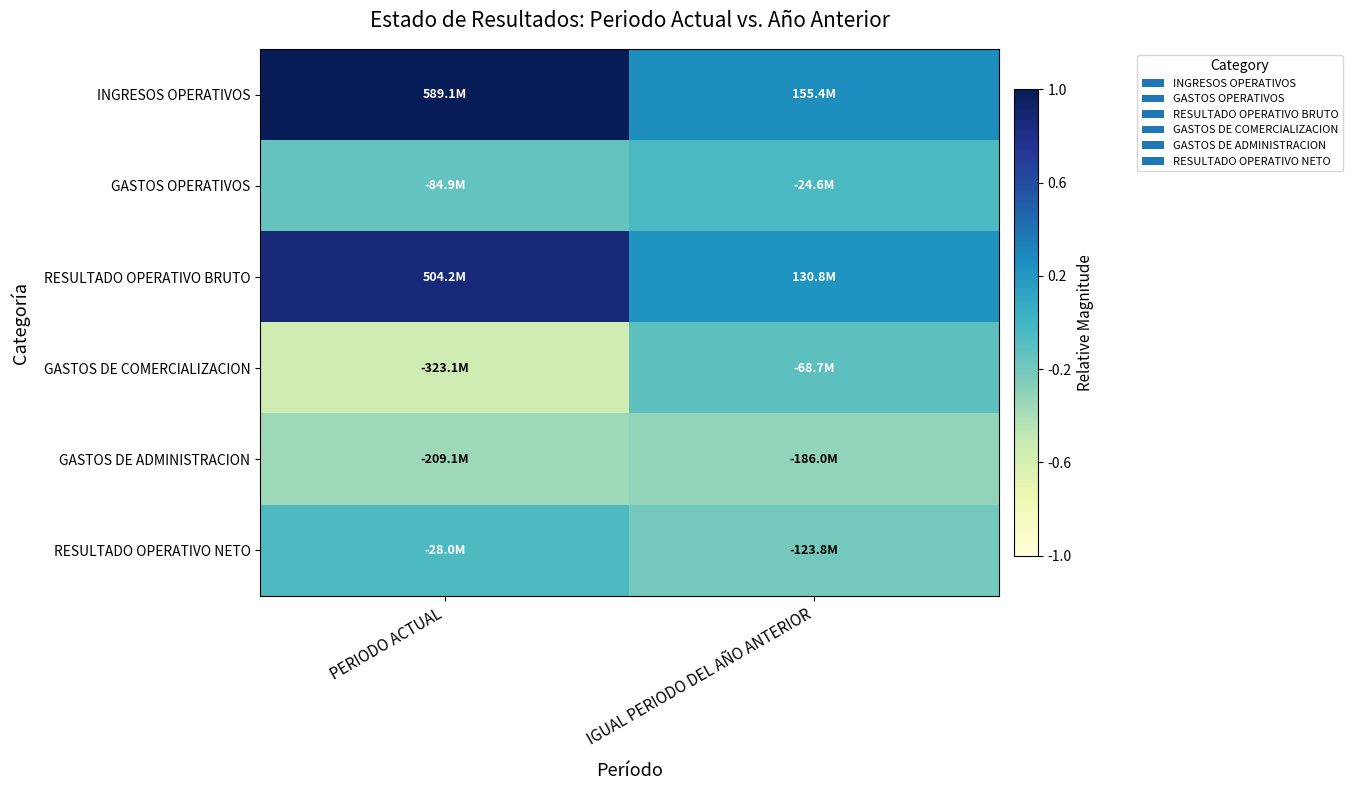

What is the total value across all series at IGUAL PERIODO DEL AÑO ANTERIOR?

2.9